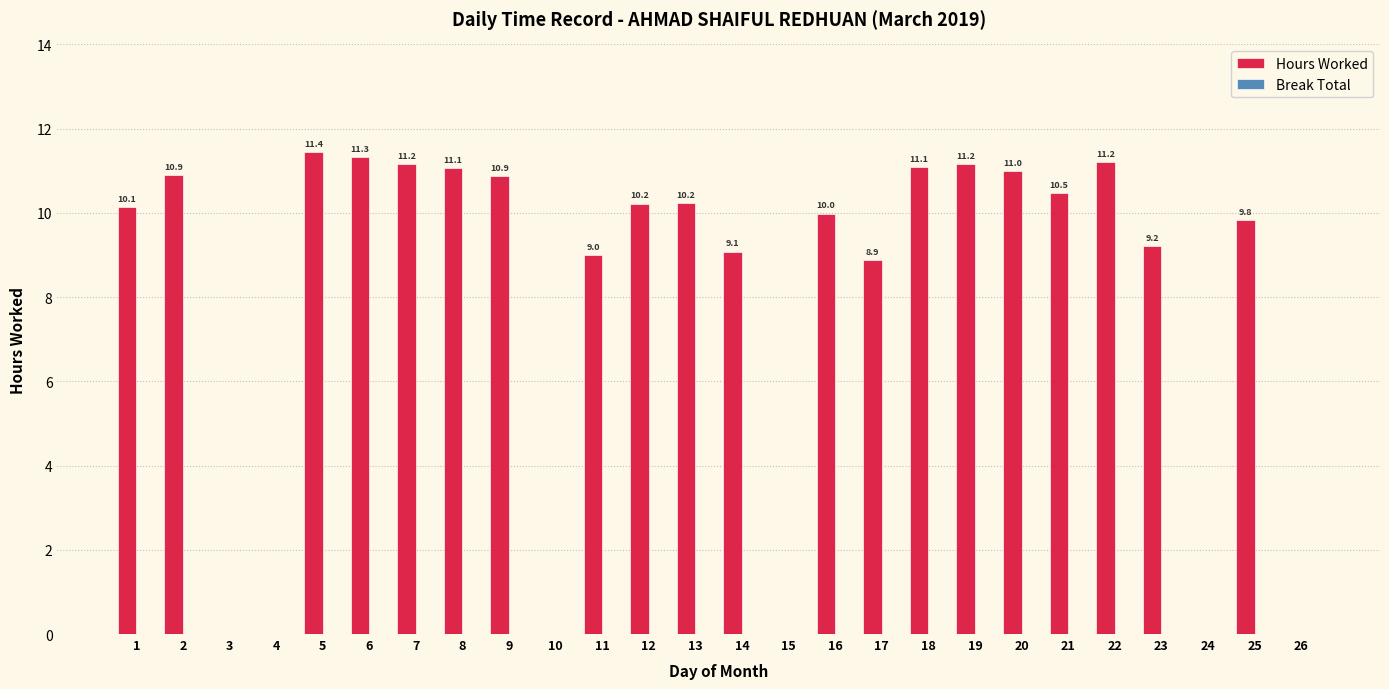

What is the ratio of the value at 18 to the value at 14?

1.2